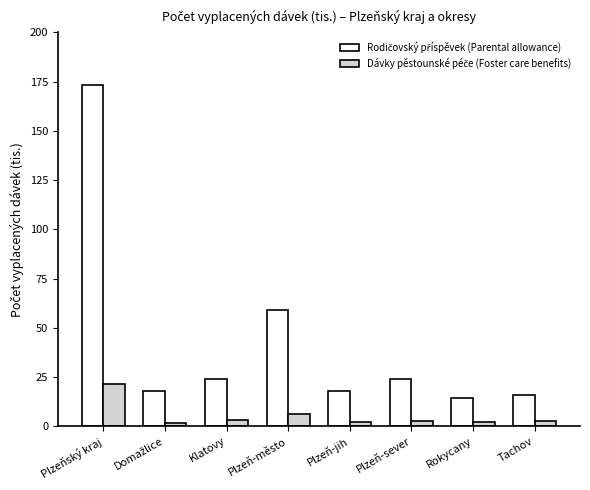

How many bars are there in total?

16